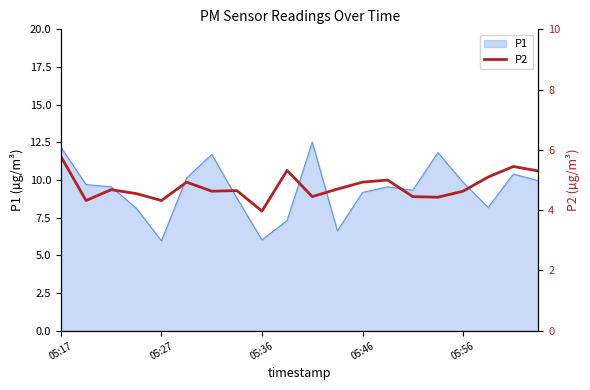

What is the lowest value of the P1 series?

6.0